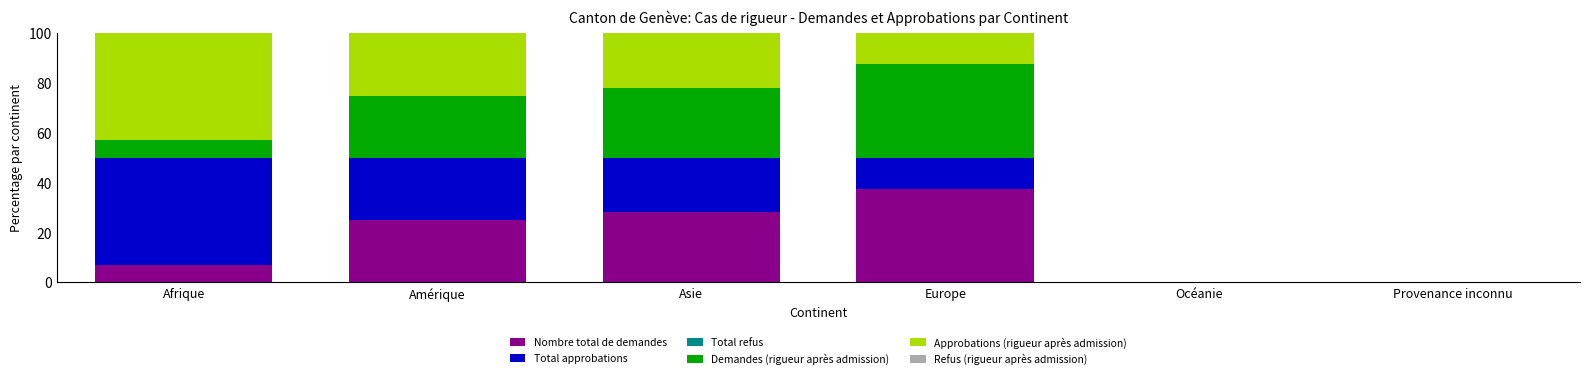

True or false: Nombre total de demandes has a value of 12.2 at Afrique.

False